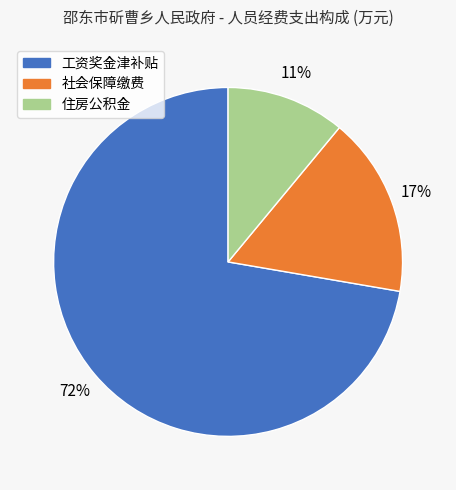

What percentage is the 社会保障缴费 slice, to the nearest percent?

17%